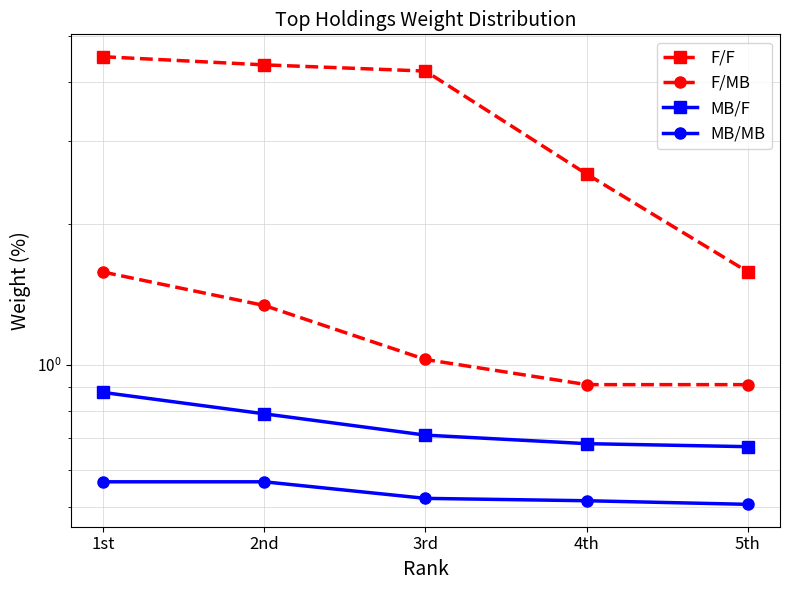

Is it true that F/F equals 1.0 at 1st?

False